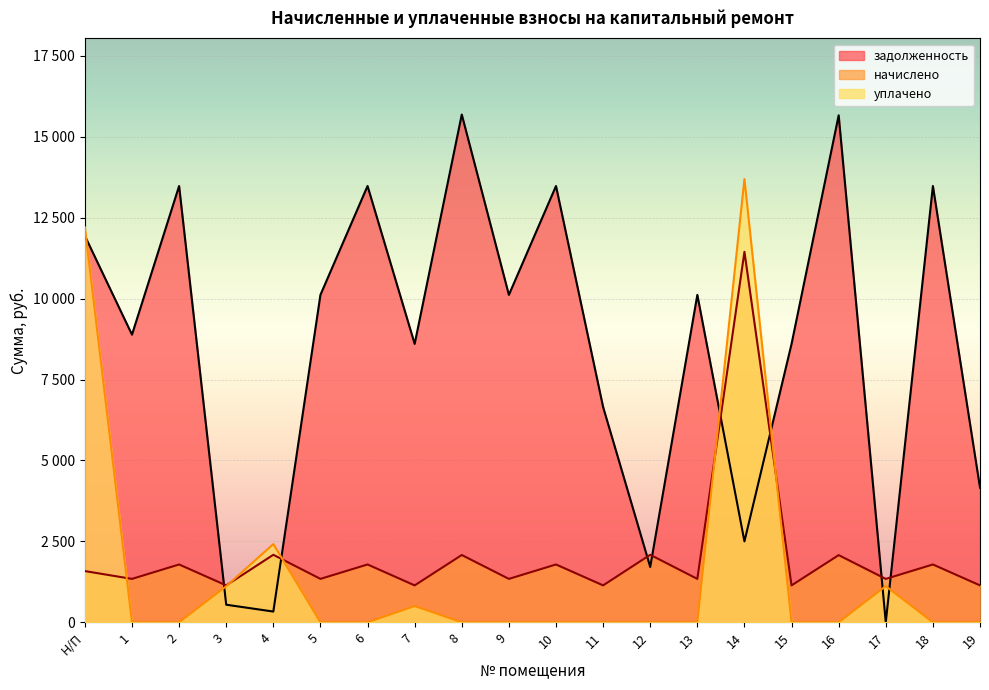

What value does the задолженность series have at 4?

331.0